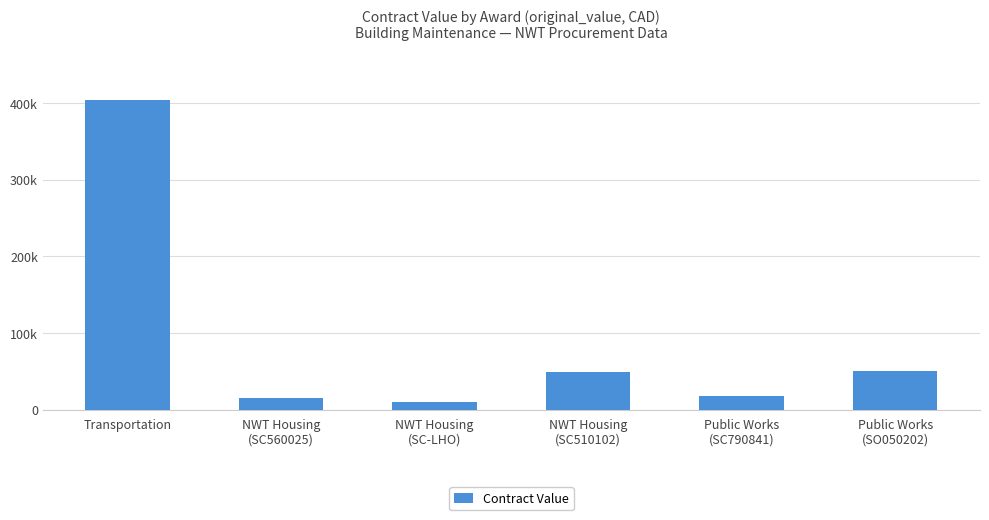

Which has a higher value, Transportation or NWT Housing
(SC560025)?

Transportation